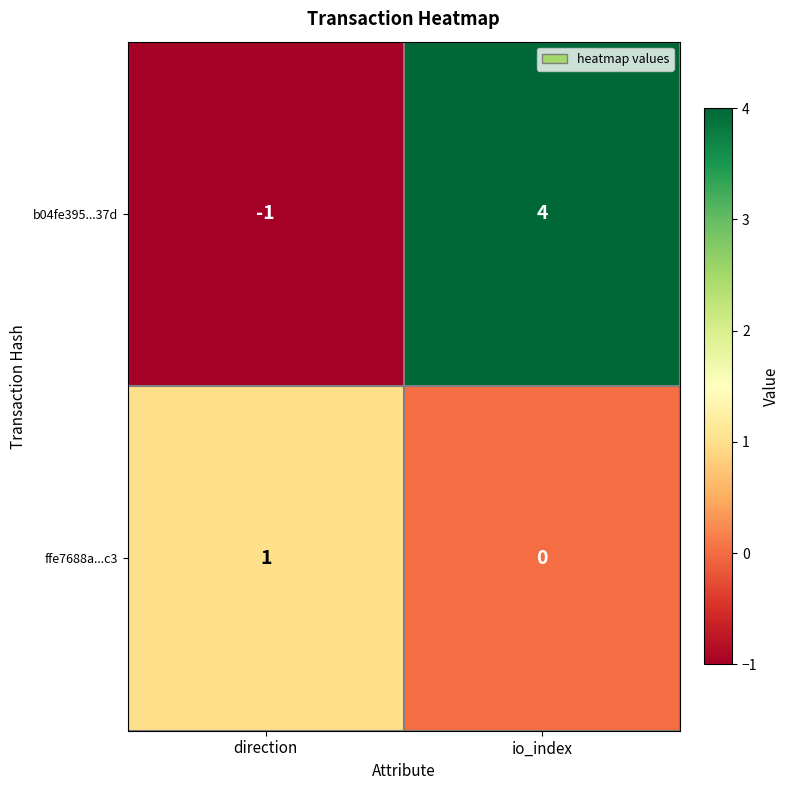

Reading left to right, what are all the values shown in this chart?

b04fe395...37d: -1	4
ffe7688a...c3: 1	0